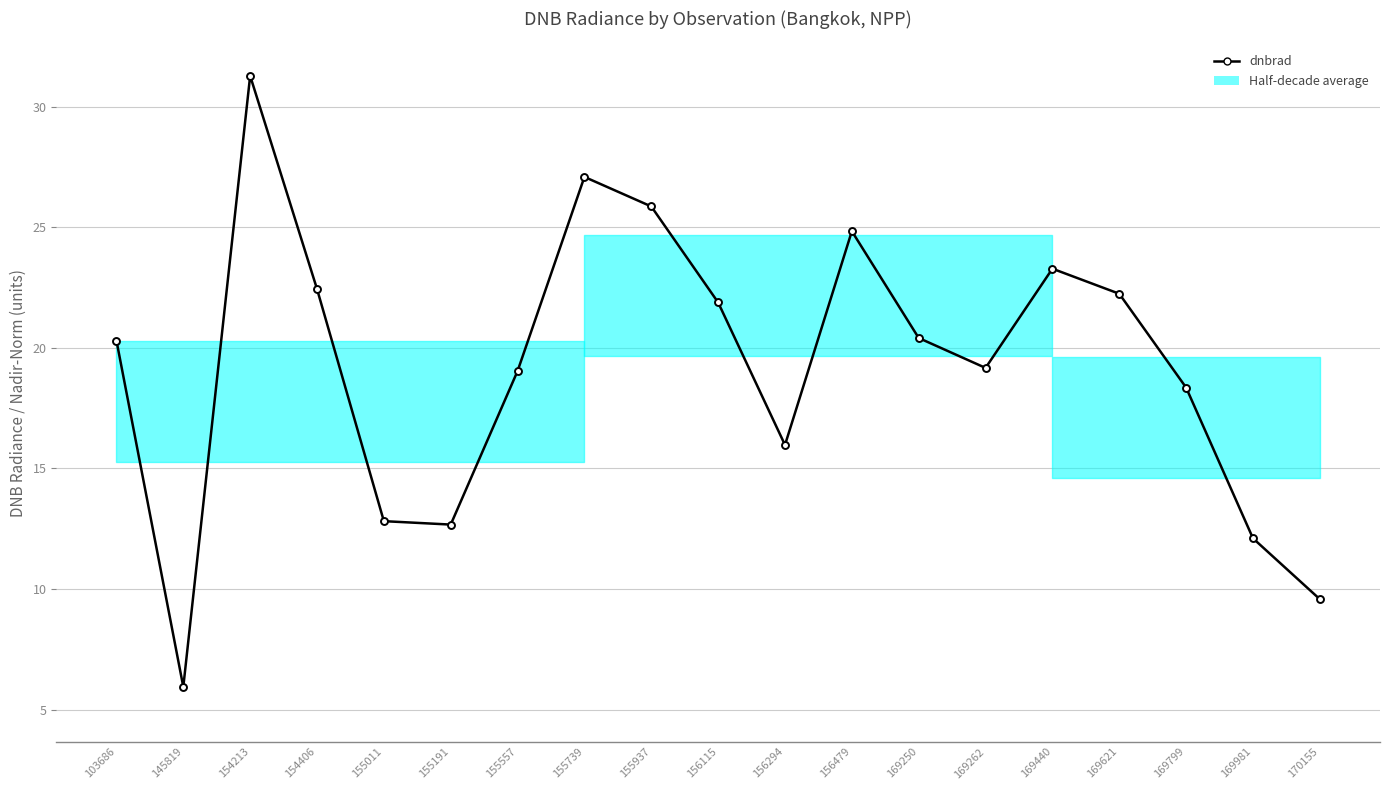

Count the number of data series in this chart.

2